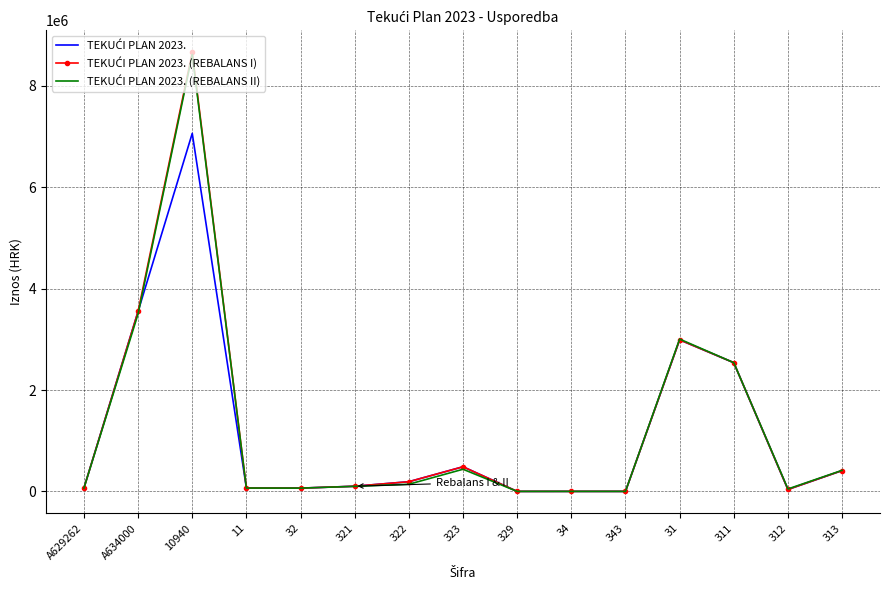

At which category is the sum across all series the highest?

10940